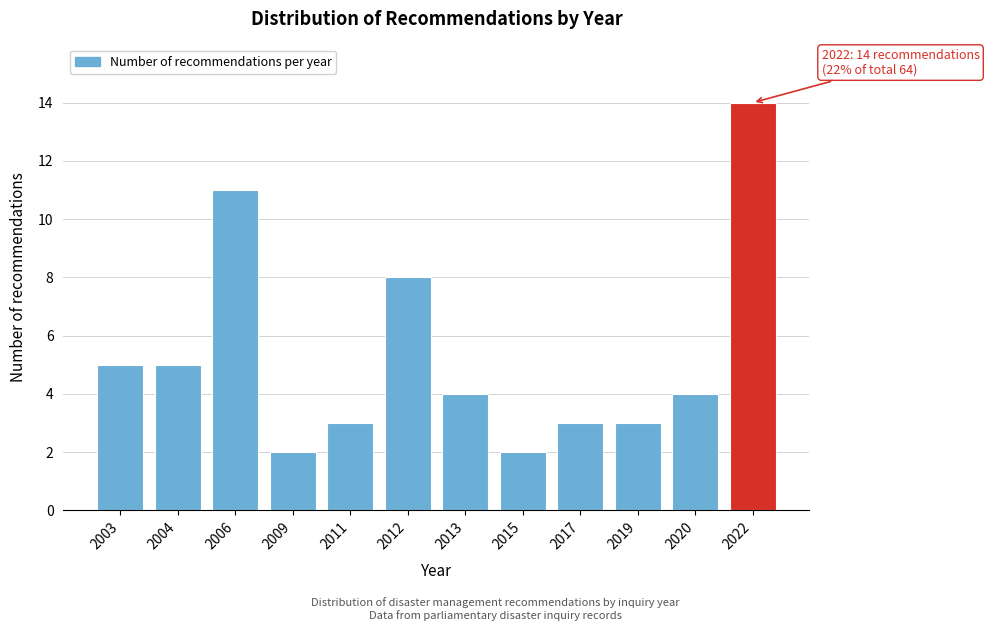

Reading left to right, extract all data points from this chart.

5	5	11	2	3	8	4	2	3	3	4	14